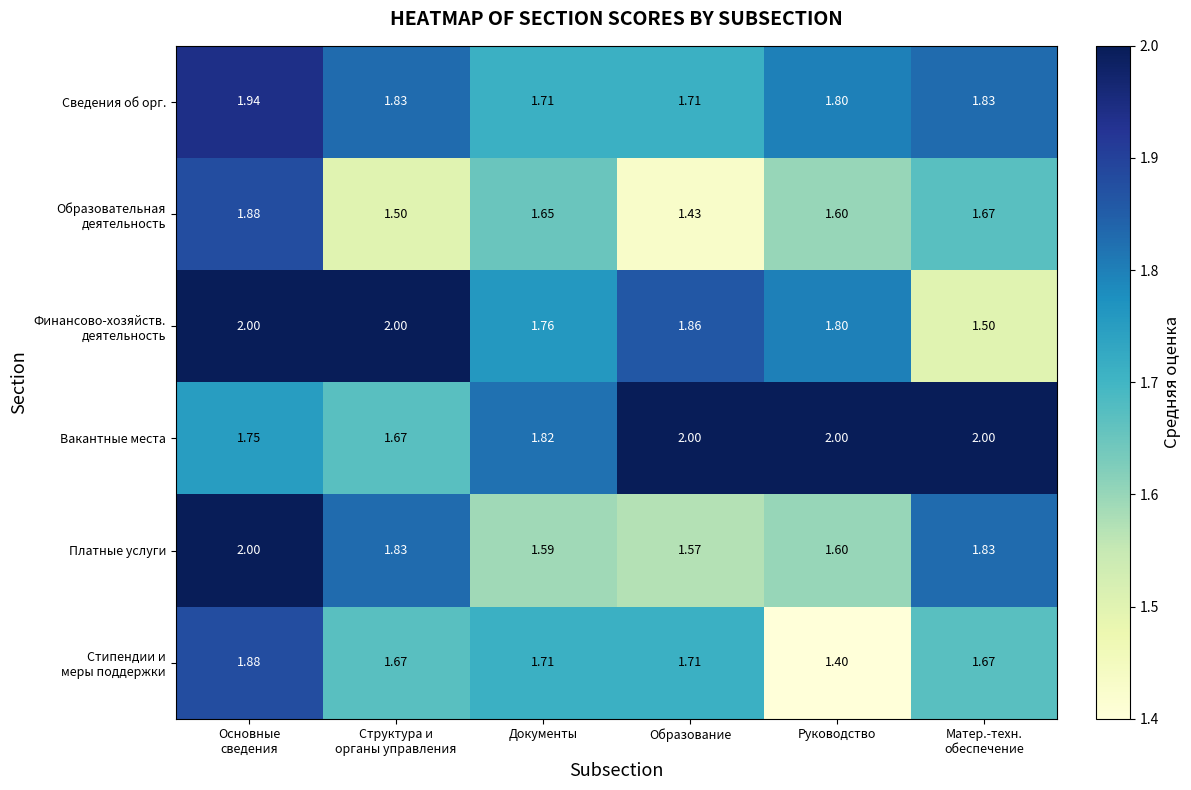

Which series changed the most between Структура и
органы управления and Руководство?

Вакантные места